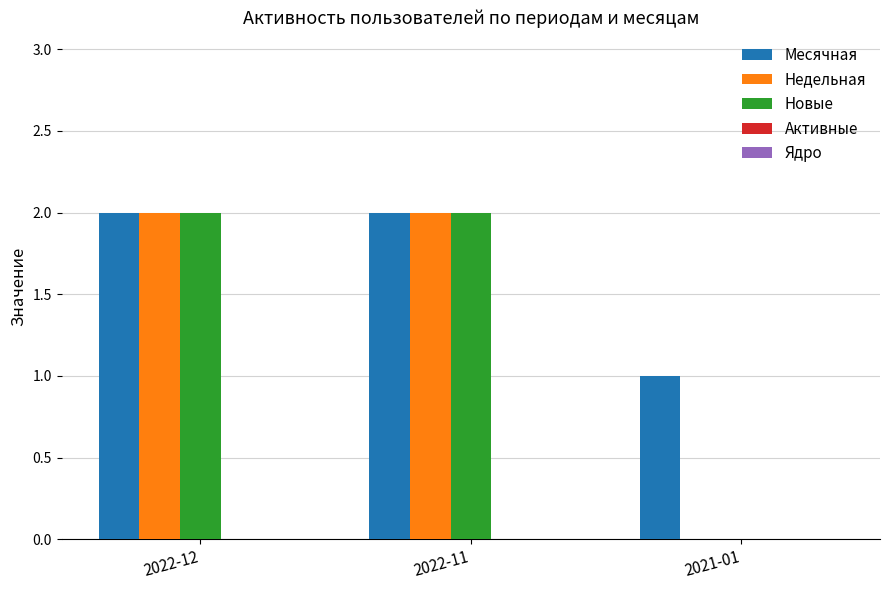

What is the spread (max minus min) of values at 2022-11?

0